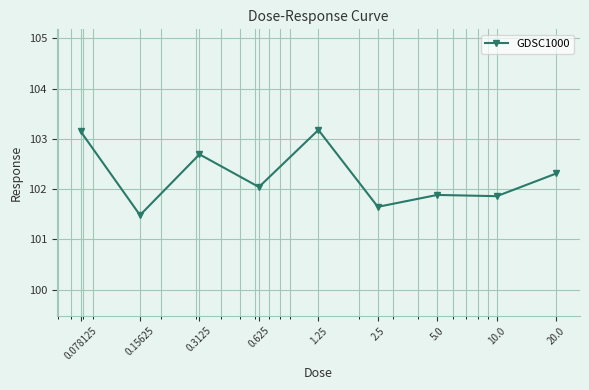

What is the value of the 8th point from the left?

101.9